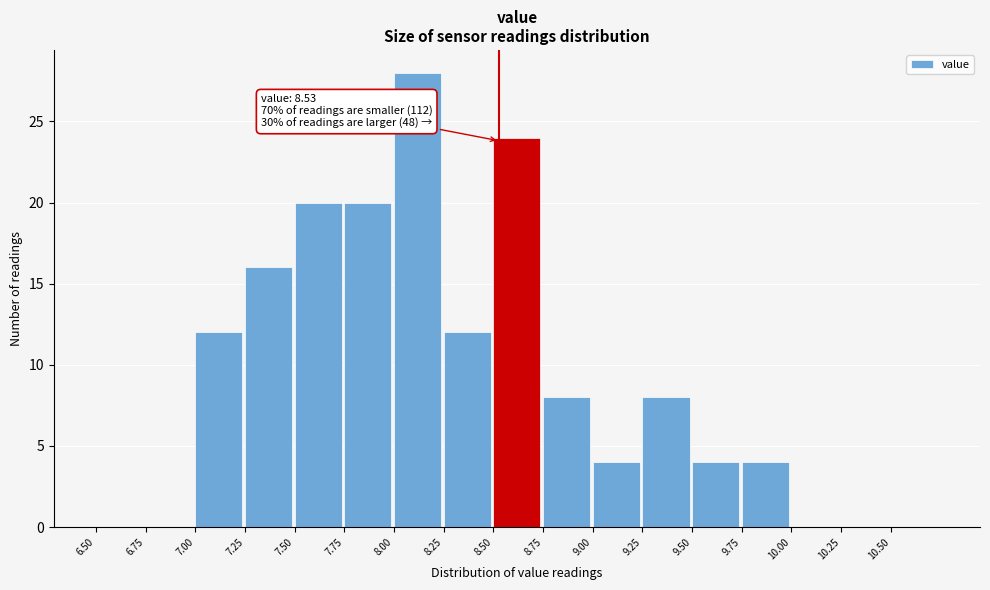

Over which range of the x-axis is the bar tallest?

8.00 to 8.25